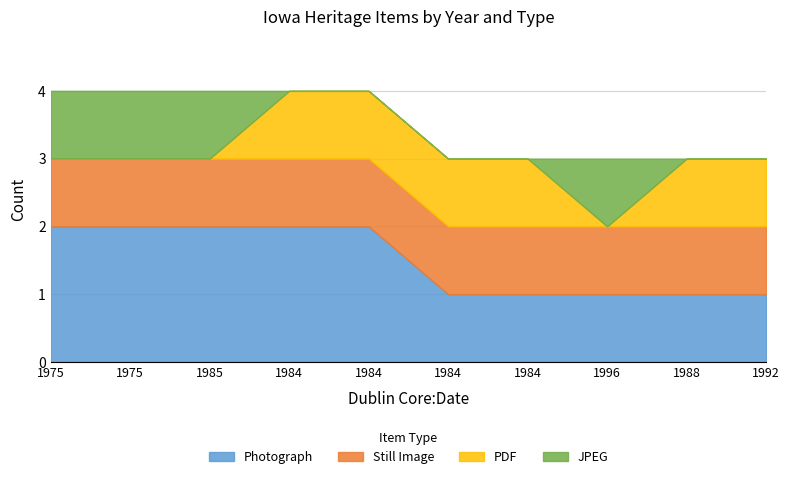

What is the total value across all series at 1992?

3